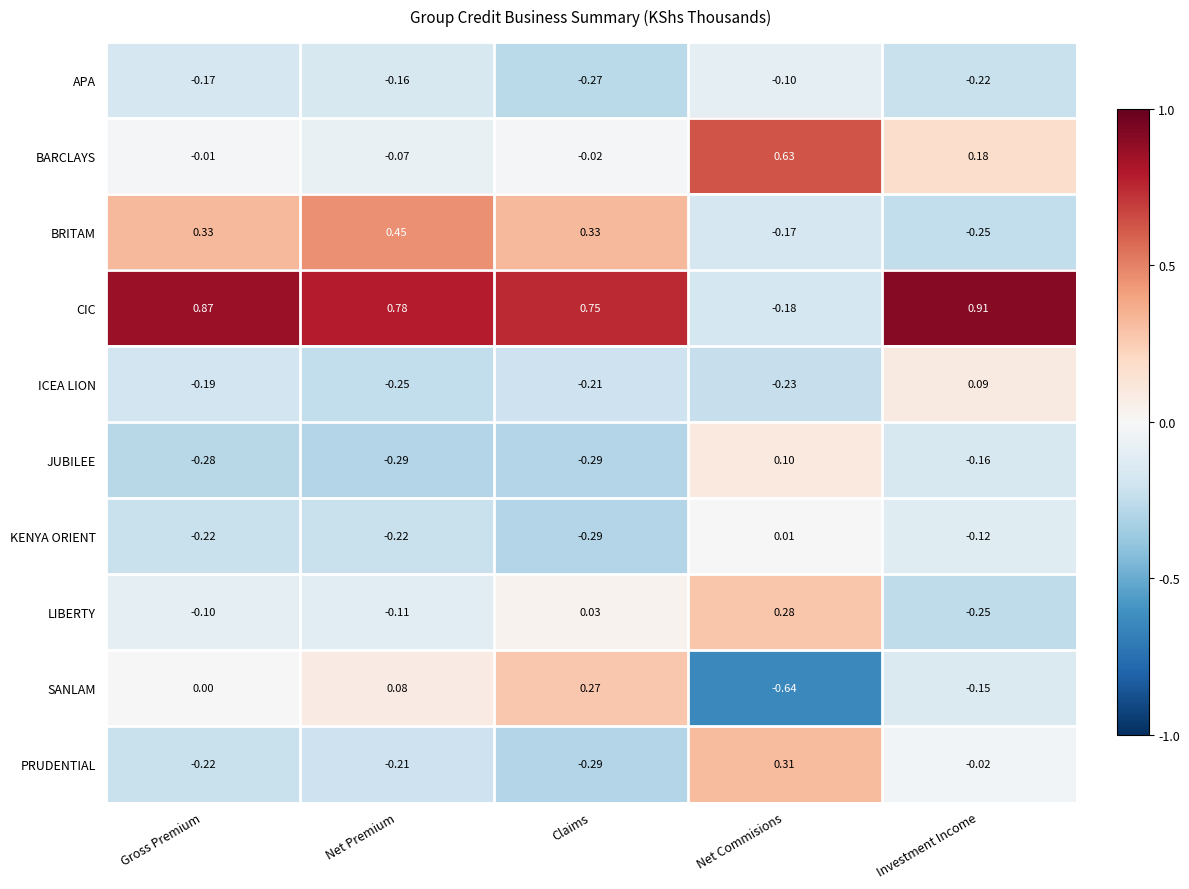

Rank the series by their maximum value, from highest to lowest.

CIC, BARCLAYS, BRITAM, PRUDENTIAL, LIBERTY, SANLAM, JUBILEE, ICEA LION, KENYA ORIENT, APA